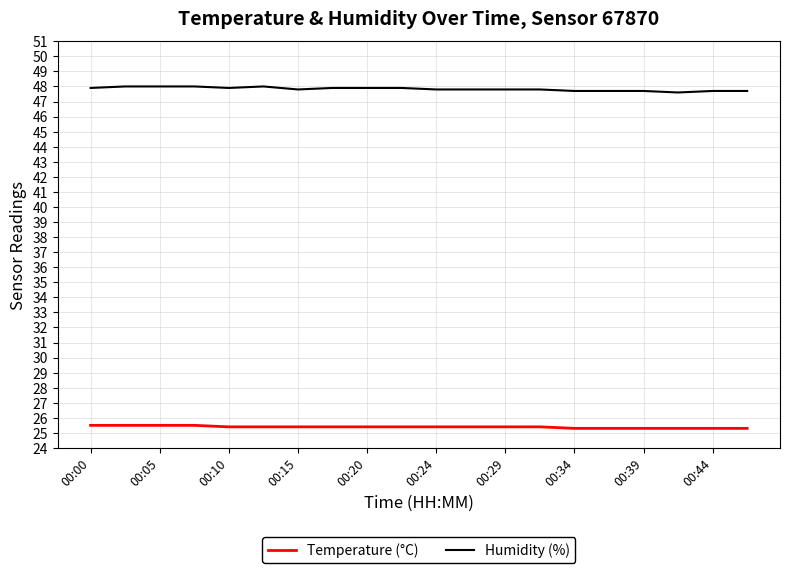

Which series has the largest total across all categories?

Humidity (%)